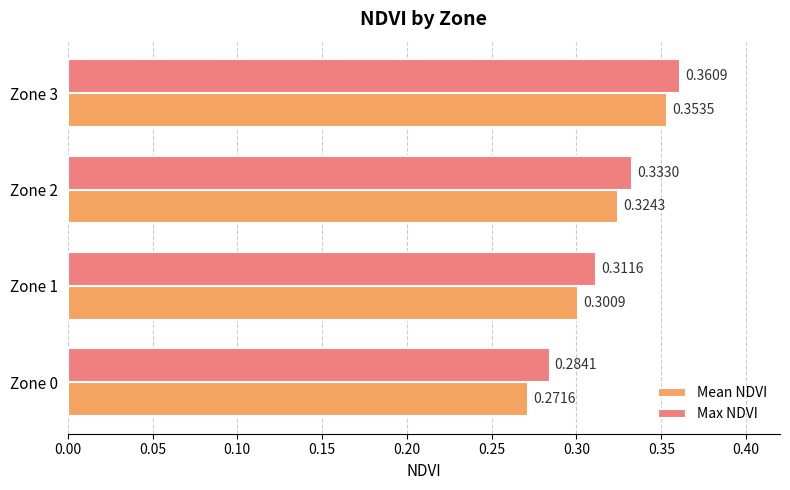

How many distinct data groups are displayed?

2